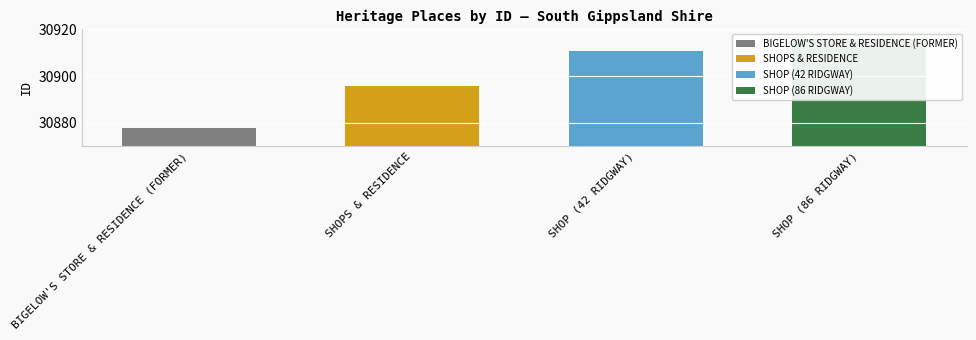

Reading left to right, list all the values displayed in this chart.

30878	30896	30911	30916